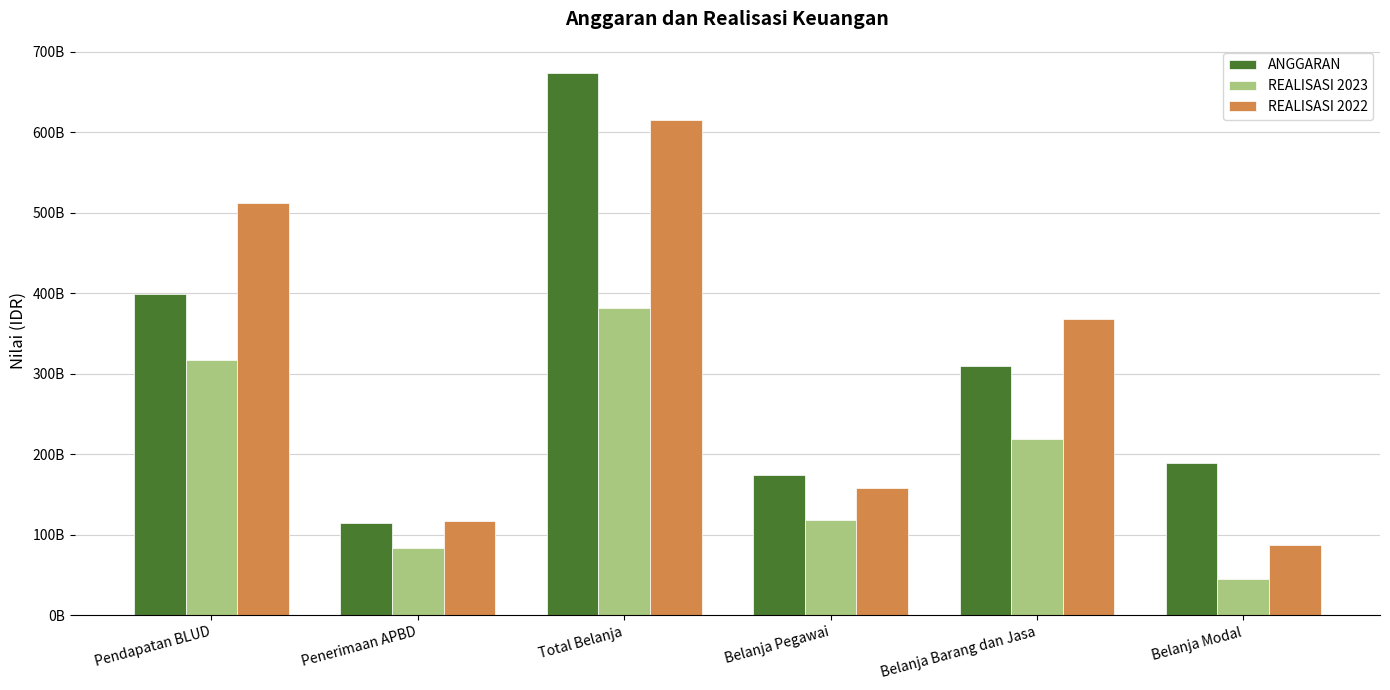

What is the difference between the ANGGARAN values at Belanja Pegawai and Belanja Barang dan Jasa?

134591679000